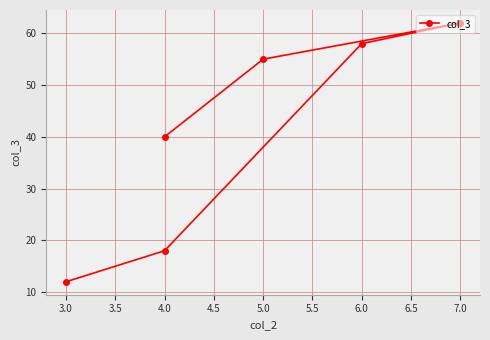

The chart shows a value of 25 at 4.0. True or false?

False